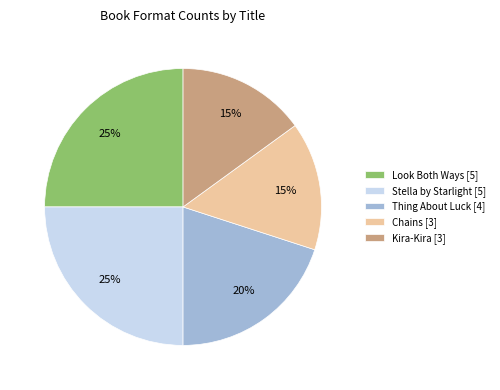

Is the sum of Kira-Kira [3] and Thing About Luck [4] greater than half?

No